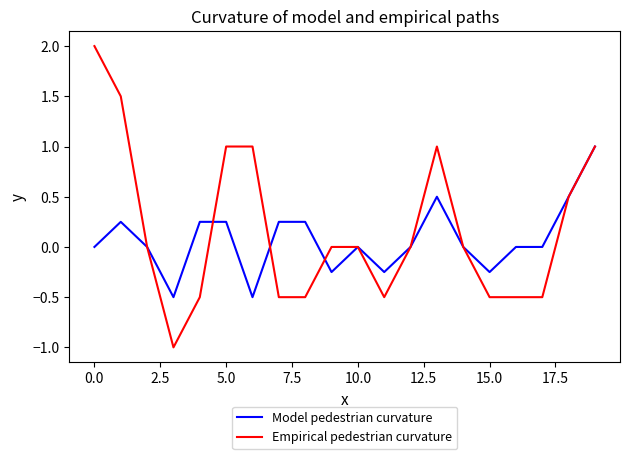

True or false: Model pedestrian curvature and Empirical pedestrian curvature cross at least once.

True